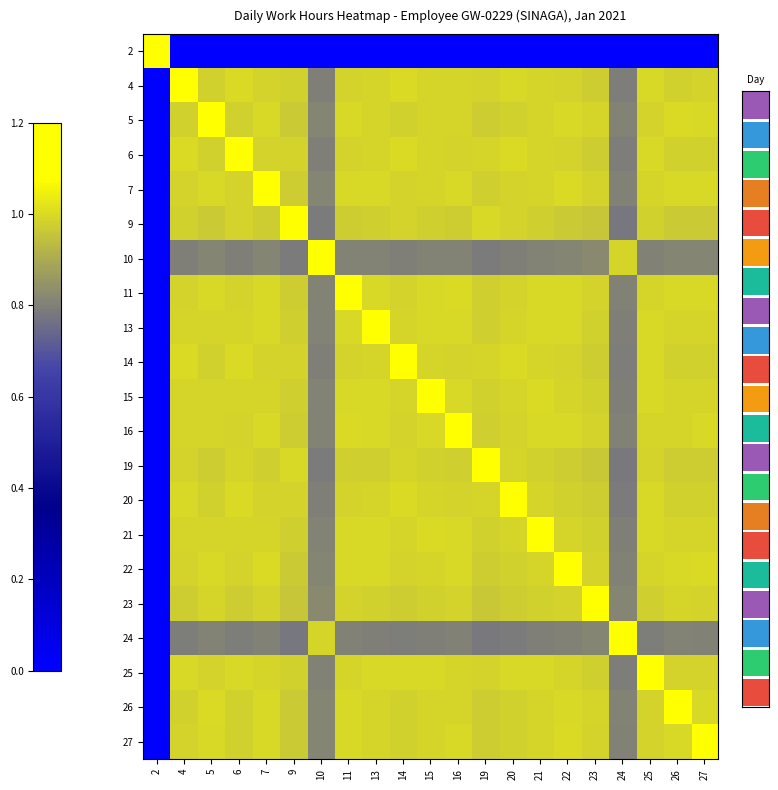

What is the average value of the 13 series?

0.9